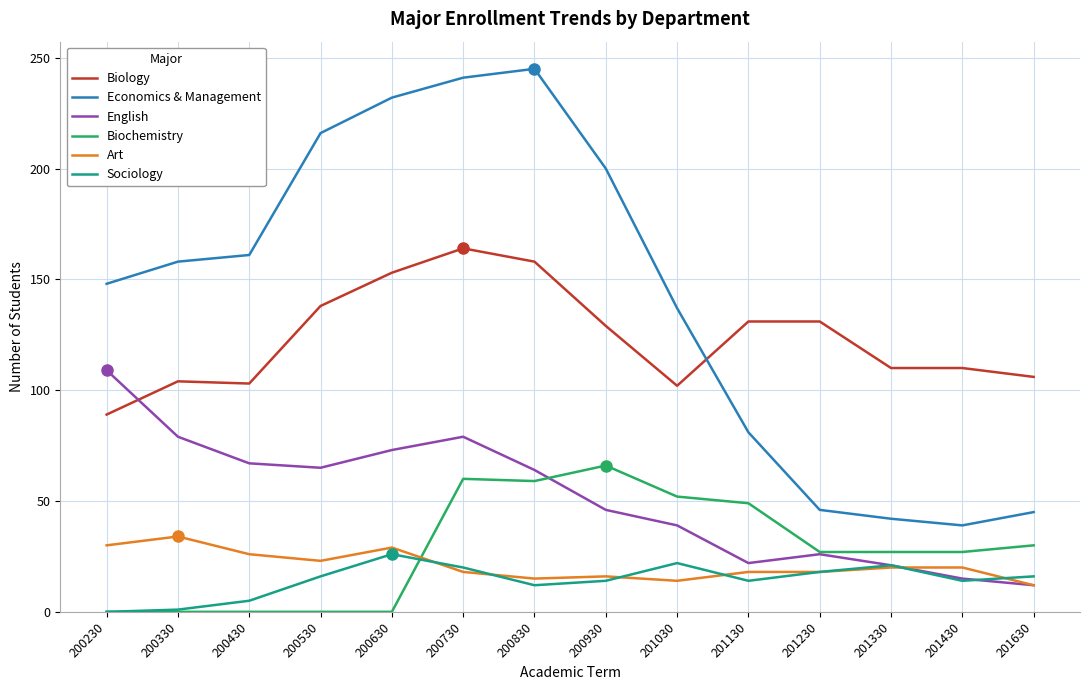

Between 200530 and 201630, which series saw the biggest shift?

Economics & Management